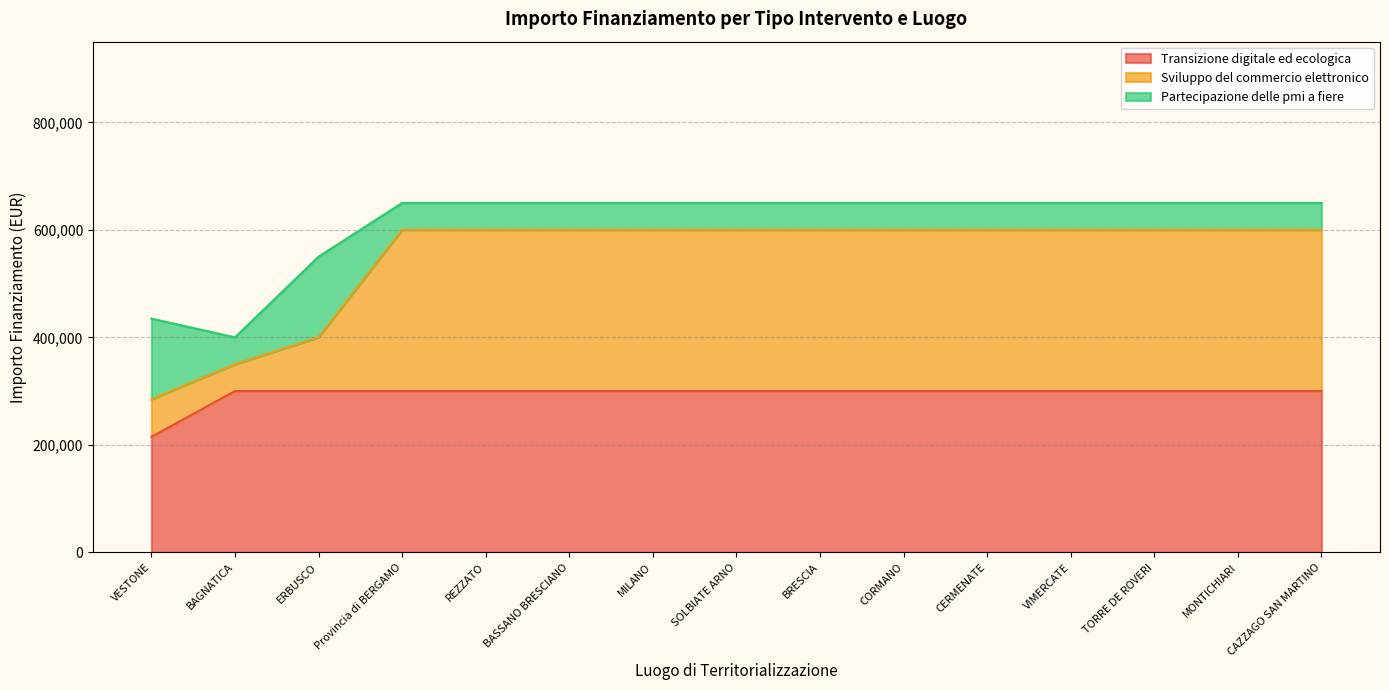

The value of Transizione digitale ed ecologica at Provincia di BERGAMO is 300000. True or false?

True